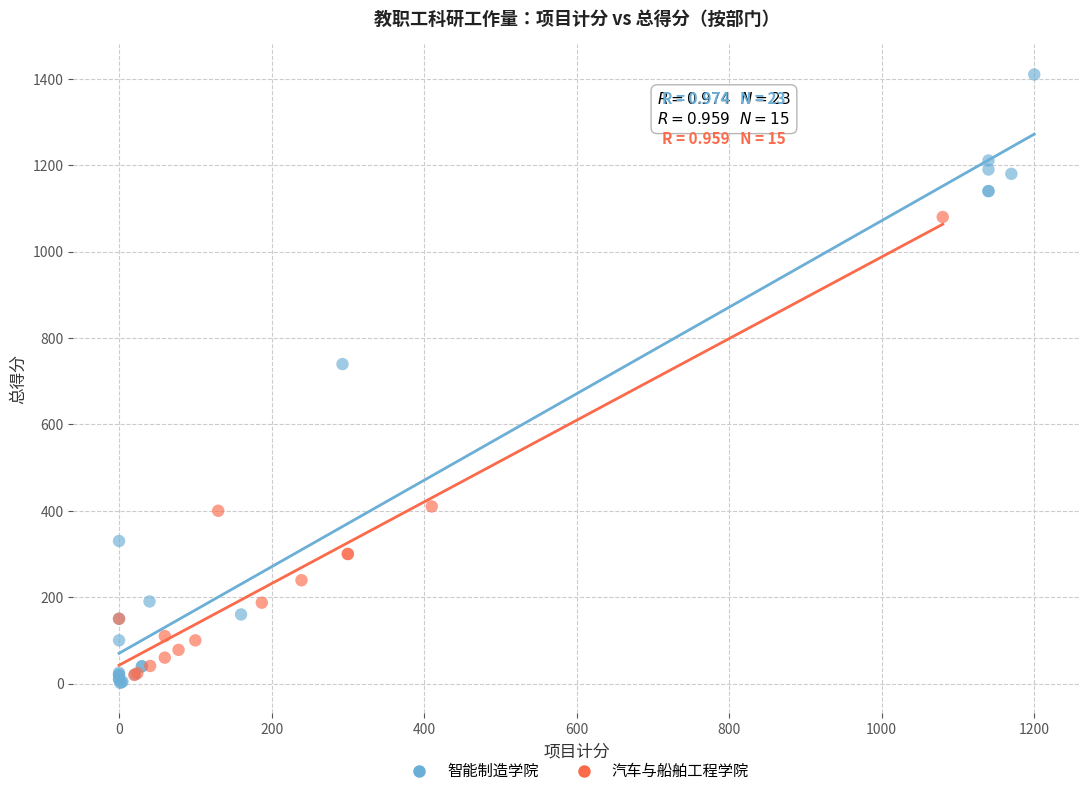

Which series has the largest Y range (max minus min)?

智能制造学院